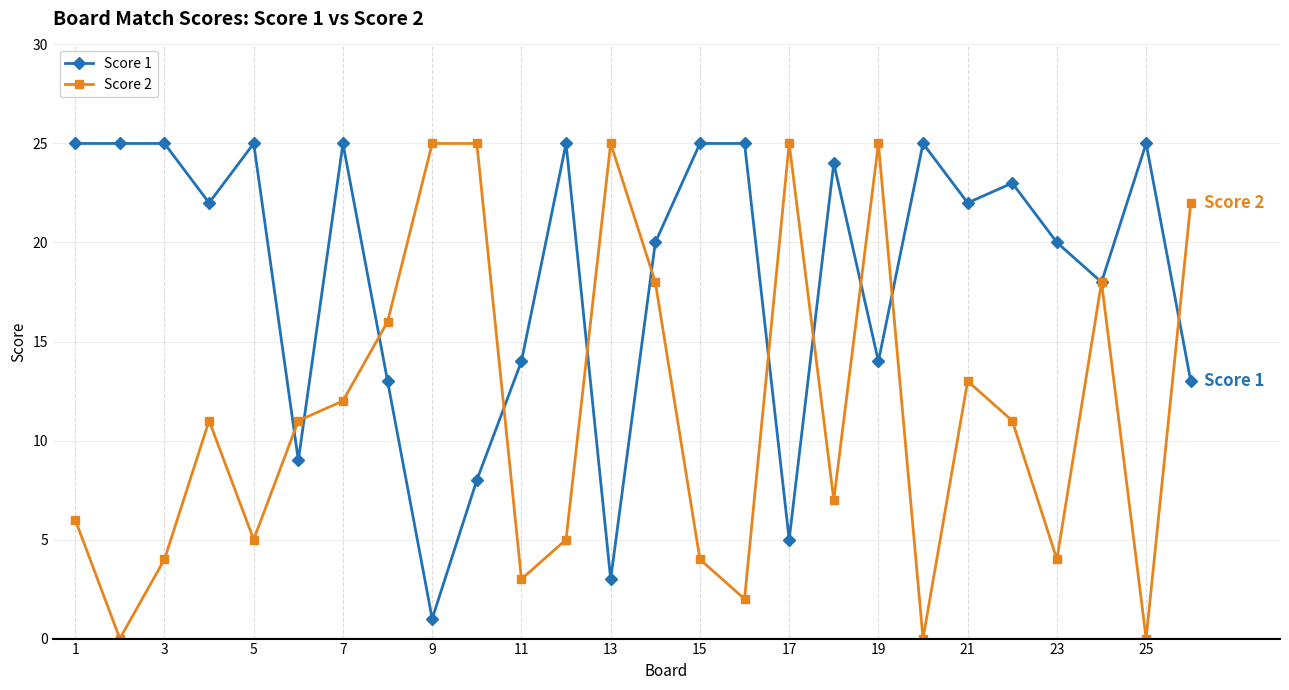

Which series has the largest range (max minus min)?

Score 2